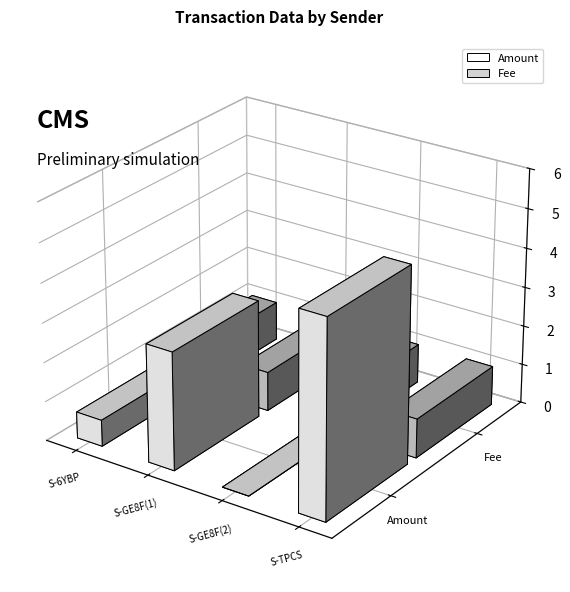

The Amount series shows 3.0 at S-GE8F-L8NM-C3FA-BY4ES. True or false?

True